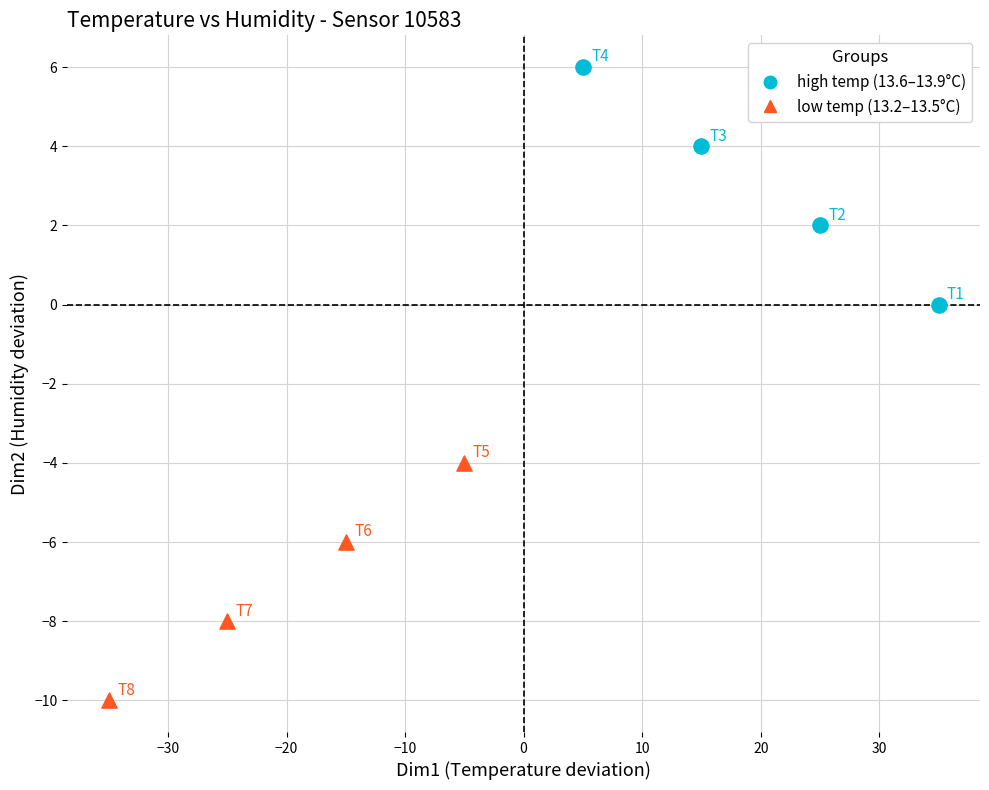

Which series contains the highest Y value?

high temp (13.6–13.9°C)